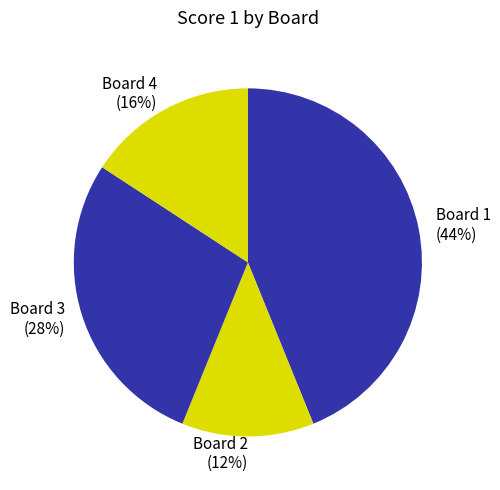

Does Board 3 represent more than half of the total?

No